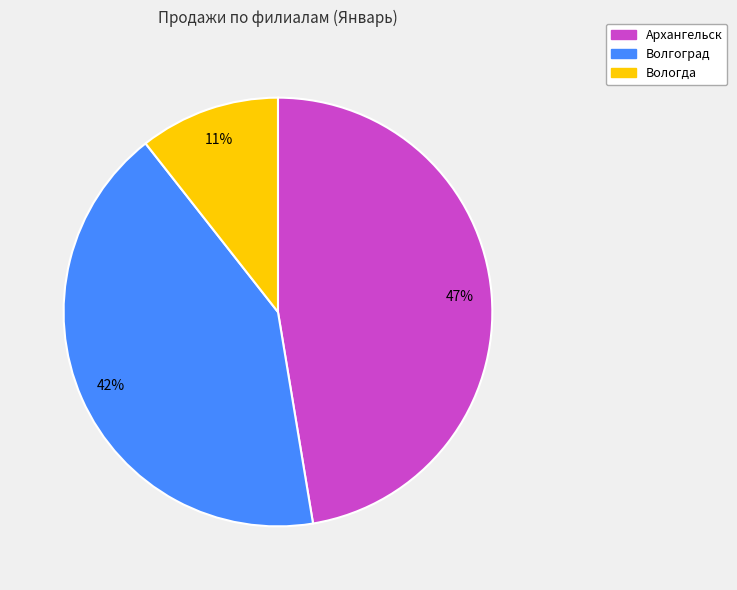

The Вологда slice represents 18% of the pie. True or false?

False